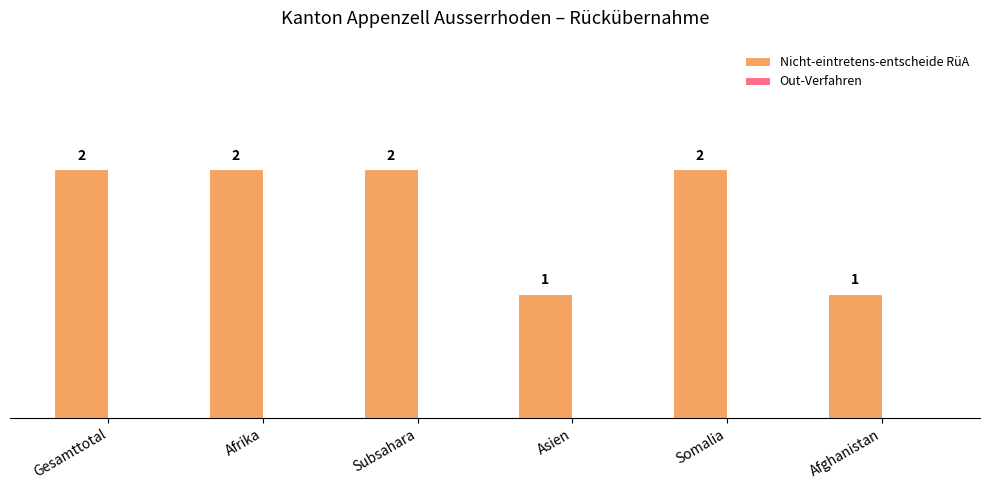

Count the values in the range 1 to 2.

6